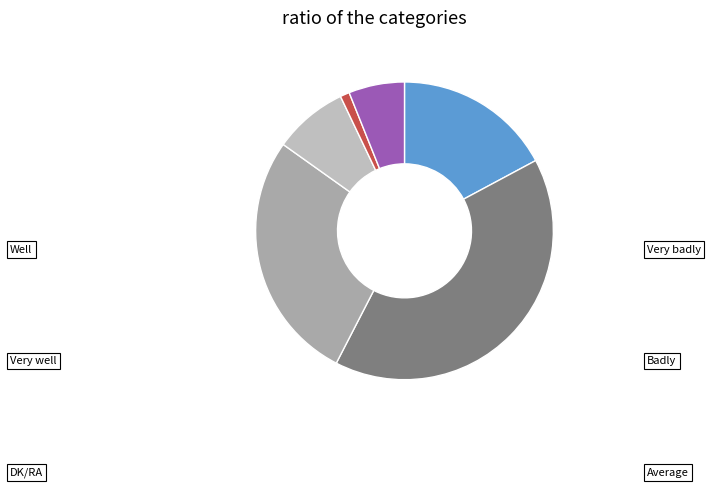

Does Badly account for over 50% of the chart?

No